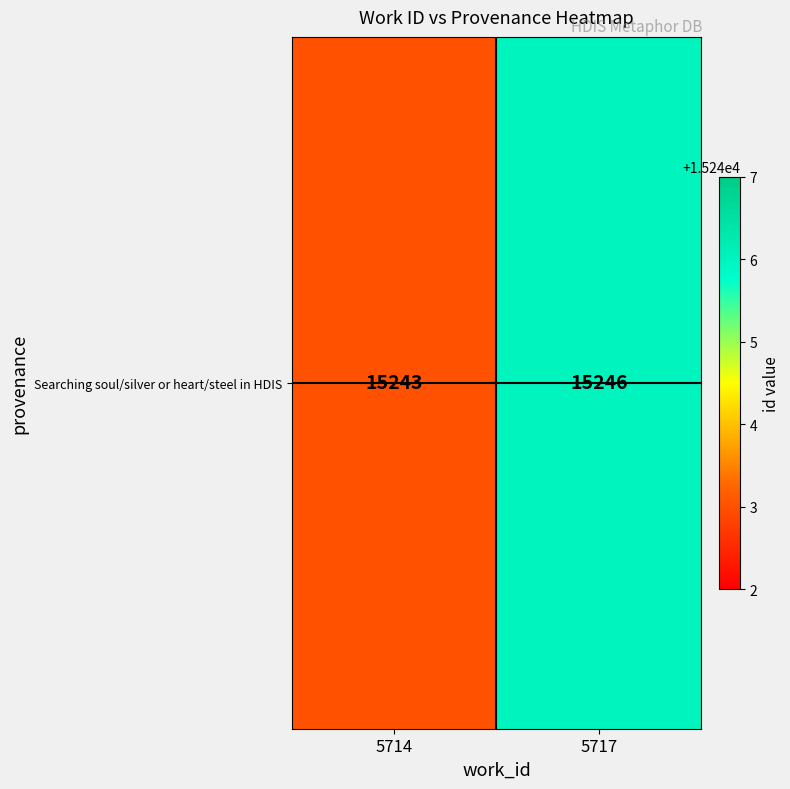

List the labels in order of value, largest first.

5717, 5714